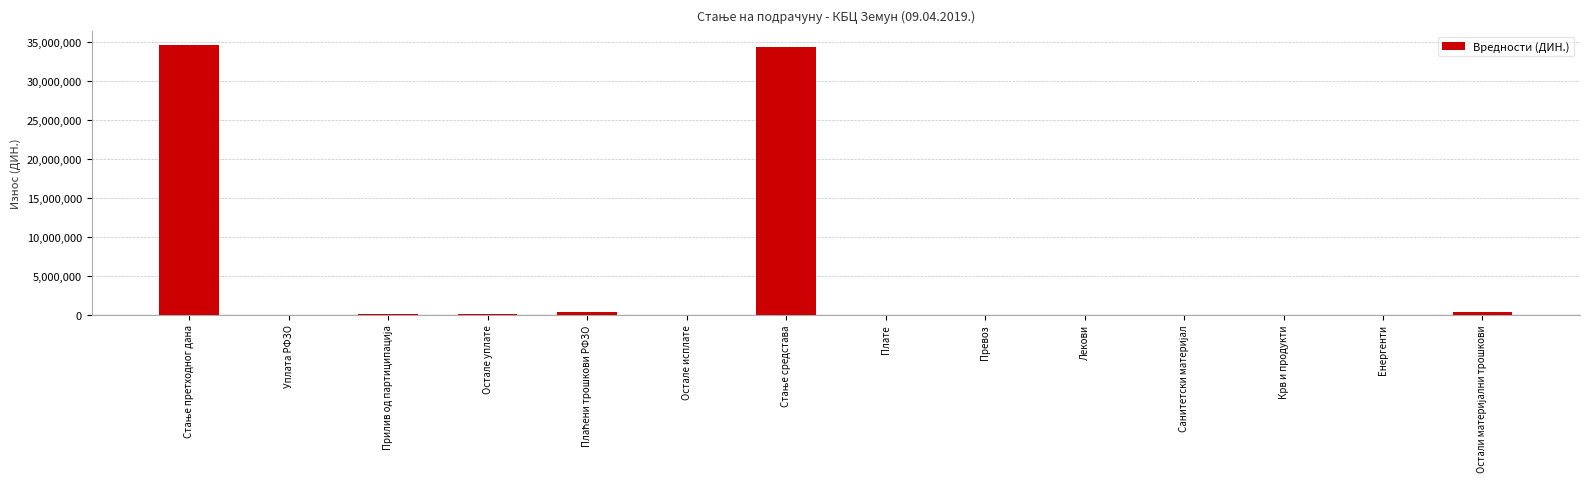

What is the sum of all values?

69744427.8